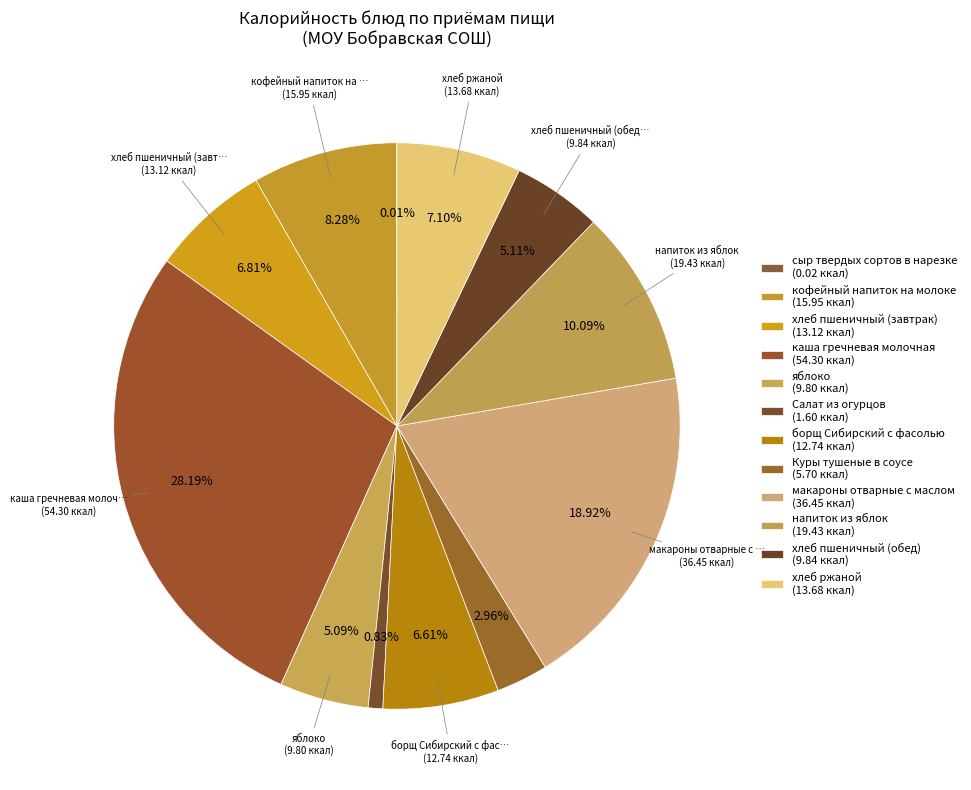

What is the largest slice in the pie chart?

каша гречневая молочная